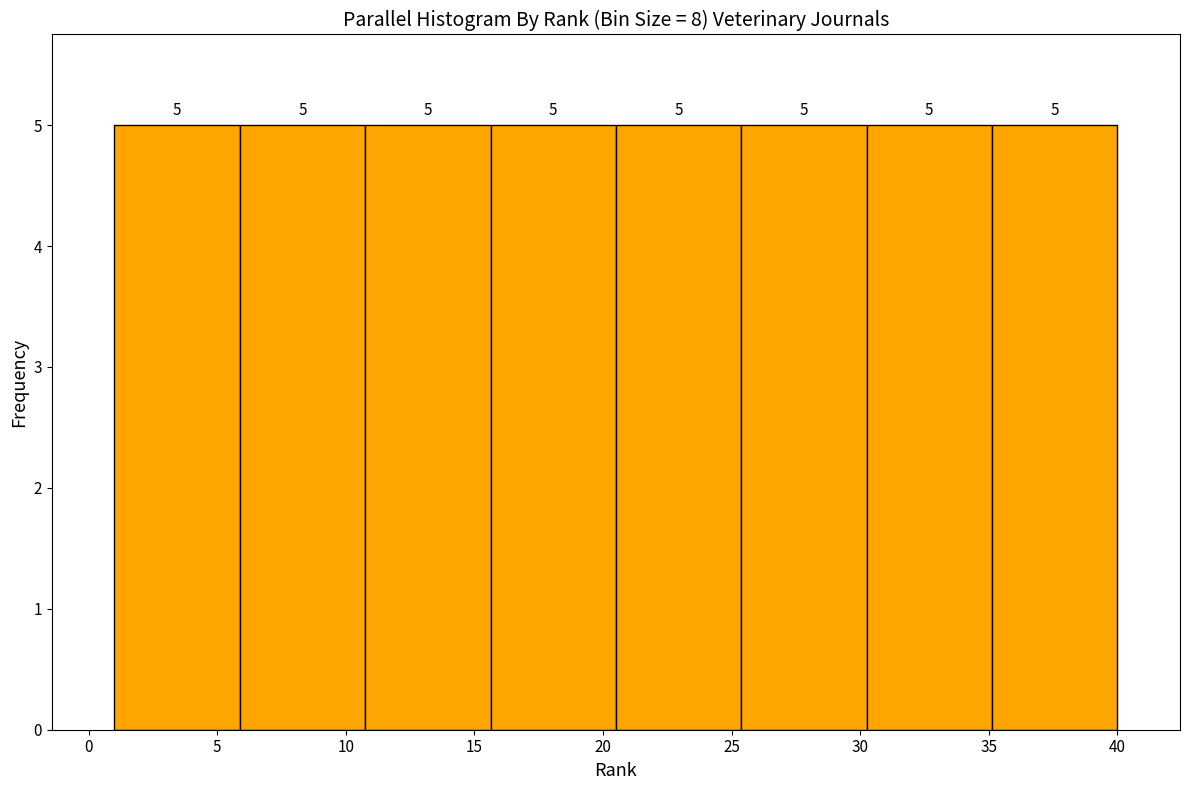

Reading left to right, transcribe this chart: for each bar, give the range it covers on the x-axis and its height. The bar edges are not printed on the chart, so give them approximately, as read against the axis.

1.0 to 6.0: 5
6.0 to 11.0: 5
11.0 to 15.5: 5
15.5 to 20.5: 5
20.5 to 25.5: 5
25.5 to 30.5: 5
30.5 to 35.0: 5
35.0 to 40.0: 5